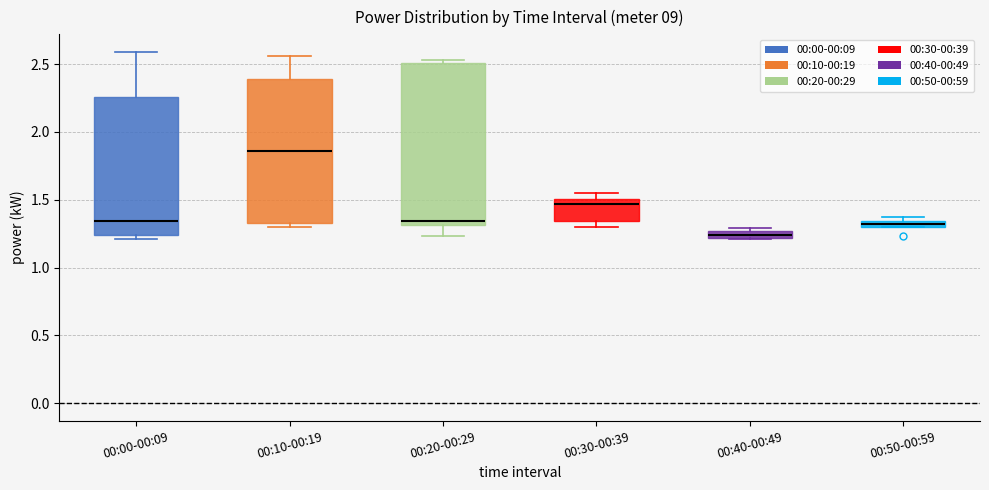

Where does the median line of the box for 00:30-00:39 sit on the y-axis? The values are not printed on the chart, so give them approximately, as read against the axis.

1.45